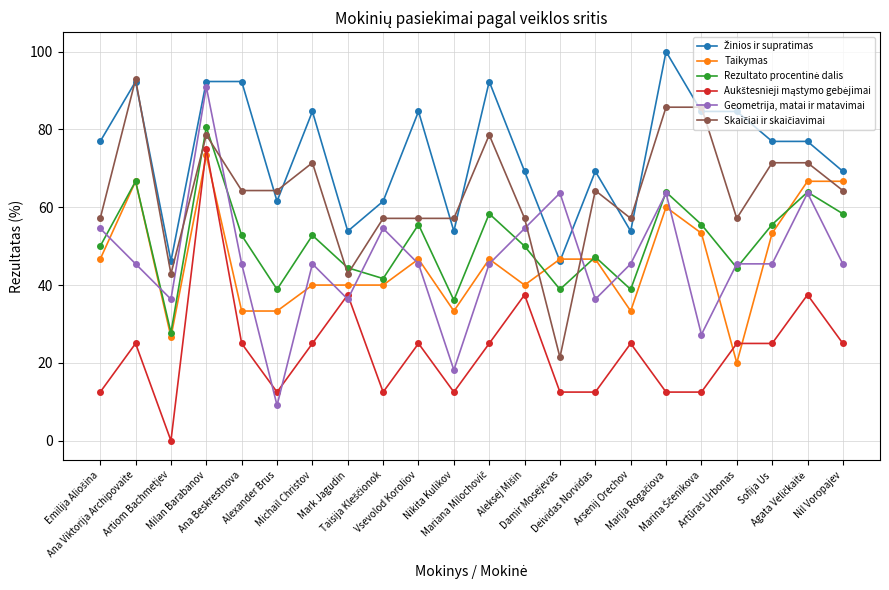

What is the label of the 20th point from the right?

Artiom Bachmetjev